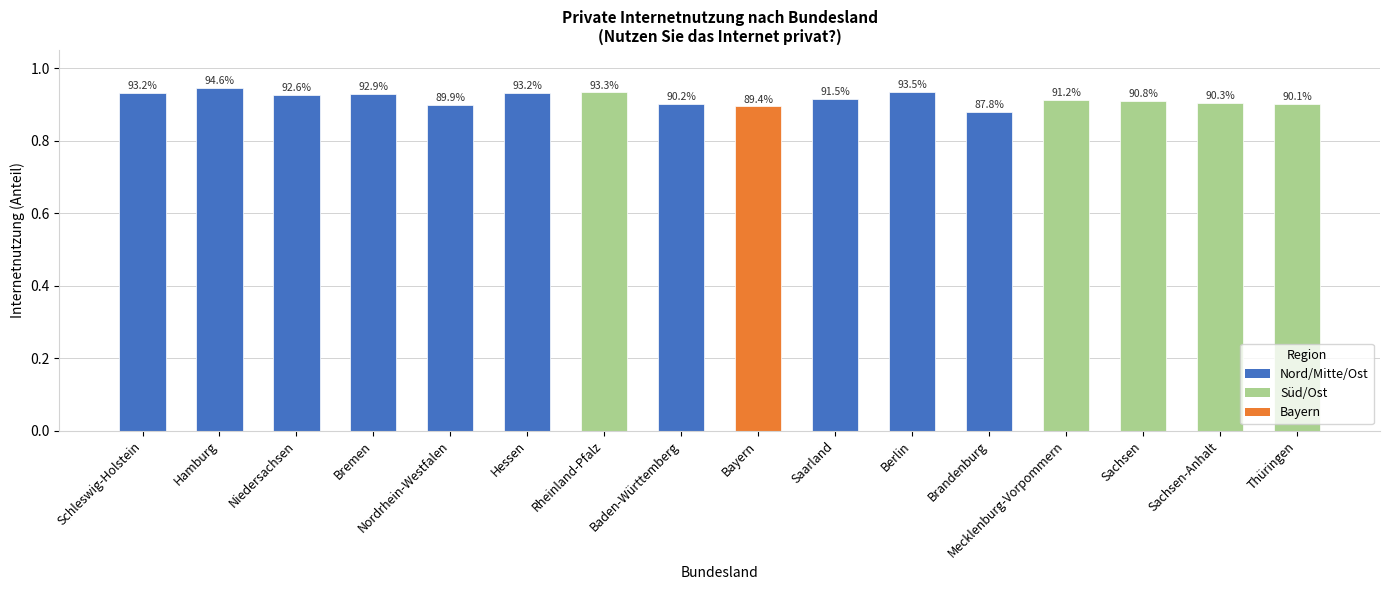

Are the bars horizontal?

No